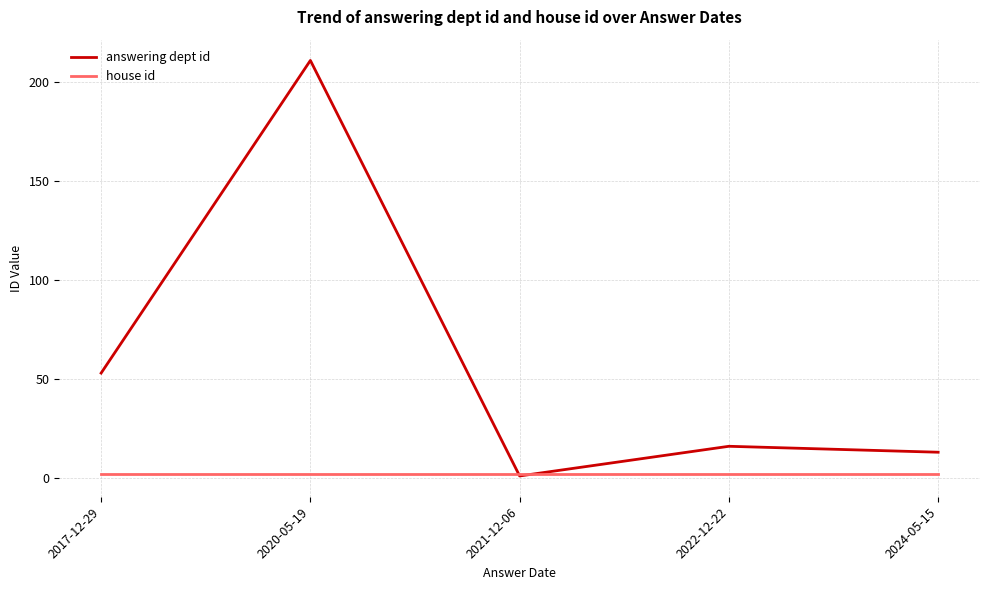

After their last crossing, which series has the higher values: answering dept id or house id?

answering dept id